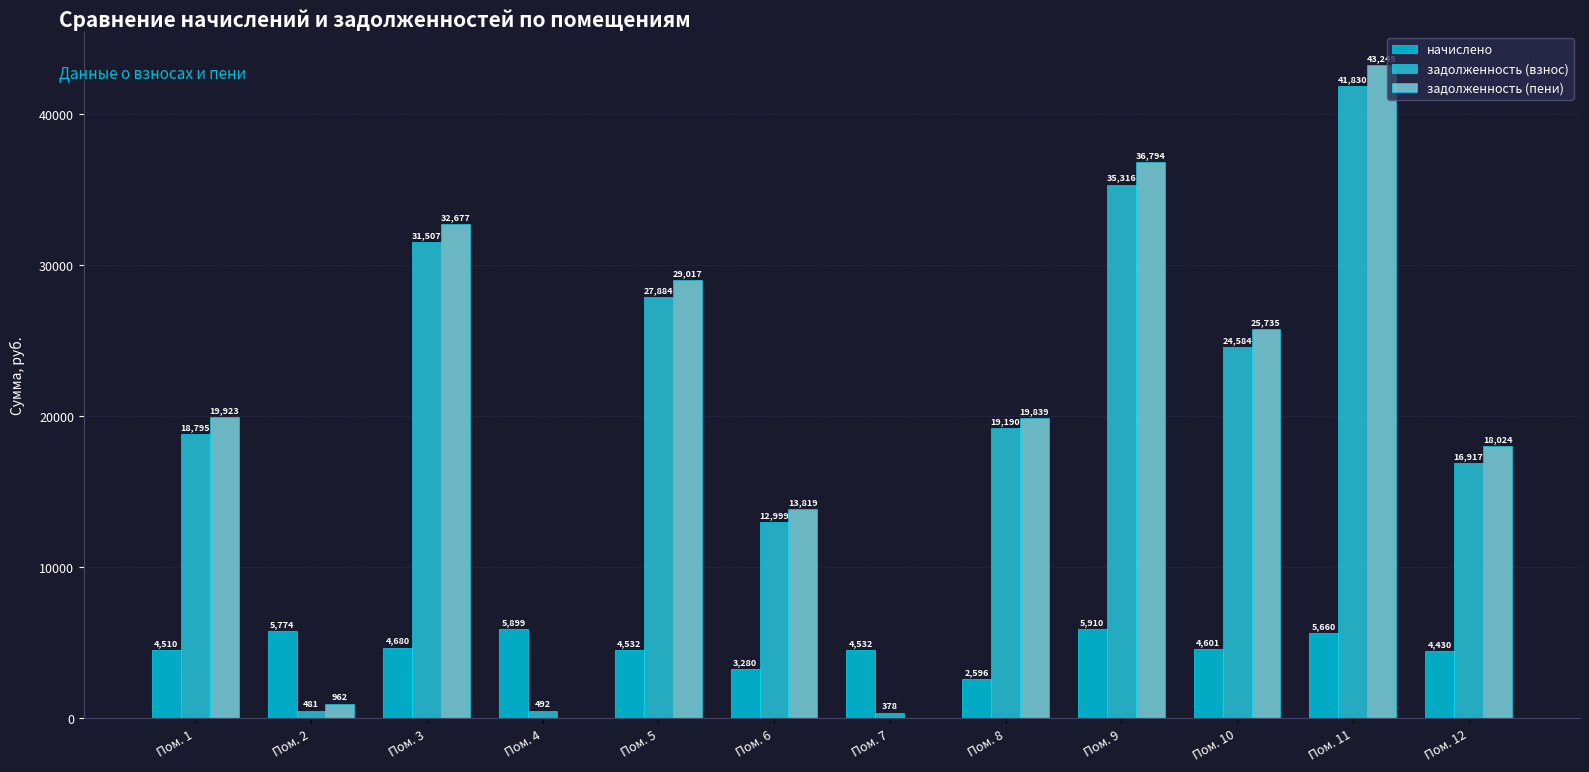

Where is начислено nearest to the value 4253?

Пом. 12